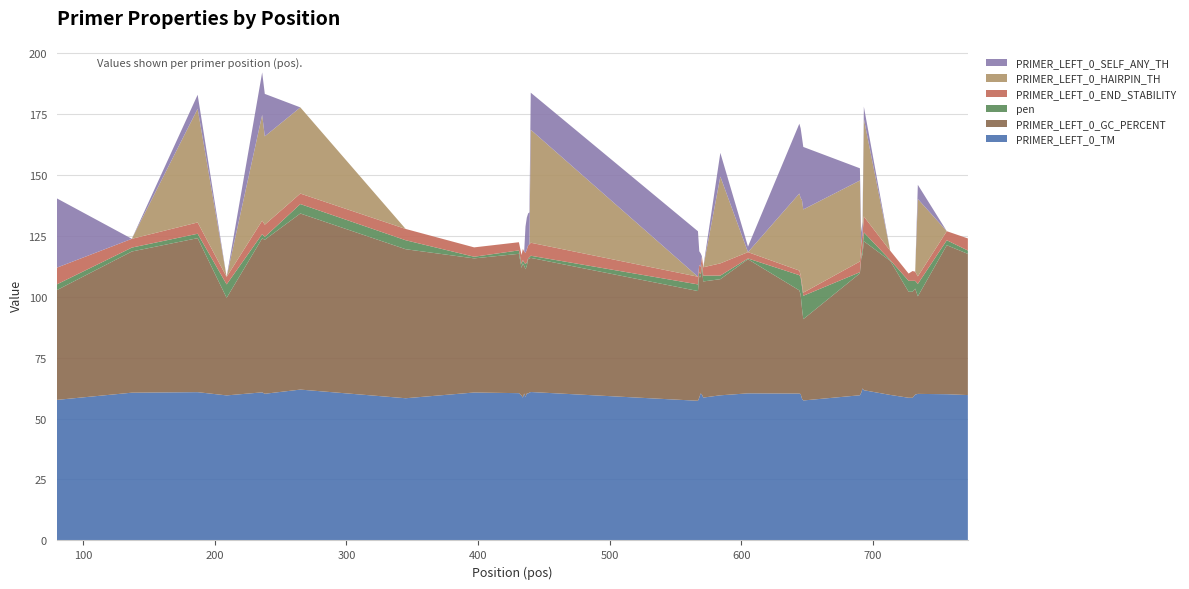

Reading left to right, list all the values displayed in this chart.

PRIMER_LEFT_0_TM: 80=57.6	137=60.6	187=60.8	209=59.5	236=60.7	238=60.2	265=61.9	345=58.3	397=60.7	431=60.4	433=59.4	434=58.6	435=60.3	436=58.9	437=60.3	438=60.3	439=60.6	440=60.9	567=57.3	568=58.6	569=60.3	570=59.9	571=58.6	584=59.5	605=60.3	644=60.2	645=60.0	646=58.2	647=57.4	690=59.5	691=60.6	692=62.3	693=61.6	713=59.7	727=58.5	730=58.5	732=59.8	734=60.1	756=60.0	772=59.6
PRIMER_LEFT_0_GC_PERCENT: 80=45.0	137=57.9	187=63.2	209=40.0	236=63.2	238=63.2	265=72.2	345=61.1	397=55.0	431=57.1	433=52.4	434=55.0	435=52.4	436=52.4	437=52.4	438=55.0	439=55.0	440=55.0	567=45.0	568=50.0	569=47.6	570=52.4	571=47.6	584=47.6	605=55.0	644=42.3	645=40.7	646=37.0	647=33.3	690=50.0	691=55.0	692=55.0	693=61.1	713=55.0	727=43.5	730=43.5	732=43.5	734=40.0	756=61.1	772=57.9
pen: 80=2.4	137=1.6	187=1.8	209=5.5	236=1.7	238=1.2	265=3.9	345=3.7	397=0.7	431=1.4	433=1.6	434=1.4	435=1.3	436=2.1	437=1.3	438=0.3	439=0.6	440=0.9	567=2.7	568=1.4	569=1.3	570=1.1	571=2.4	584=1.5	605=0.3	644=6.2	645=7.0	646=8.8	647=9.6	690=0.5	691=0.6	692=2.3	693=3.6	713=0.3	727=4.5	730=4.5	732=3.2	734=5.1	756=2.0	772=1.4
PRIMER_LEFT_0_END_STABILITY: 80=6.9	137=3.6	187=4.6	209=3.1	236=5.5	238=5.0	265=4.3	345=4.6	397=3.8	431=3.4	433=3.7	434=4.6	435=4.6	436=4.6	437=5.3	438=5.3	439=5.2	440=5.3	567=3.2	568=3.0	569=3.0	570=3.2	571=3.4	584=5.0	605=2.6	644=1.9	645=1.0	646=1.4	647=1.3	690=4.4	691=5.2	692=5.9	693=6.5	713=3.8	727=3.0	730=4.0	732=3.7	734=3.1	756=3.7	772=5.0
PRIMER_LEFT_0_HAIRPIN_TH: 80=0.0	137=0.0	187=46.6	209=0.0	236=43.4	238=36.2	265=35.3	345=0.0	397=0.0	431=0.0	433=0.0	434=0.0	435=0.0	436=0.0	437=0.0	438=0.0	439=0.0	440=46.3	567=0.0	568=0.0	569=0.0	570=0.0	571=0.0	584=35.6	605=0.0	644=31.6	645=31.6	646=34.1	647=34.1	690=33.2	691=0.0	692=0.0	693=40.0	713=0.0	727=0.0	730=0.0	732=0.0	734=31.7	756=0.0	772=0.0
PRIMER_LEFT_0_SELF_ANY_TH: 80=28.4	137=0.0	187=5.8	209=0.0	236=17.4	238=17.4	265=0.0	345=0.0	397=0.0	431=0.0	433=0.0	434=0.0	435=0.0	436=10.8	437=13.1	438=13.1	439=13.1	440=15.2	567=18.6	568=5.6	569=5.6	570=0.0	571=0.0	584=9.7	605=2.3	644=28.6	645=28.6	646=25.6	647=25.6	690=5.0	691=5.0	692=5.0	693=5.0	713=0.0	727=0.0	730=0.0	732=0.0	734=5.8	756=0.0	772=0.0